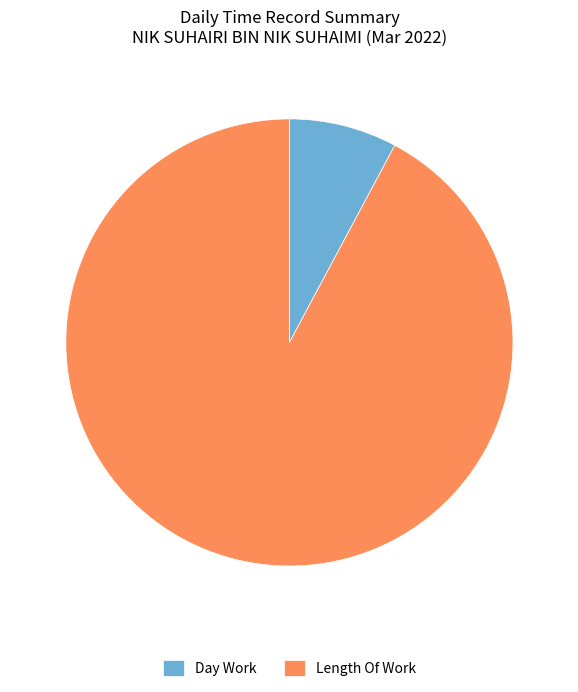

Rank the categories by value from lowest to highest.

Day Work, Length Of Work